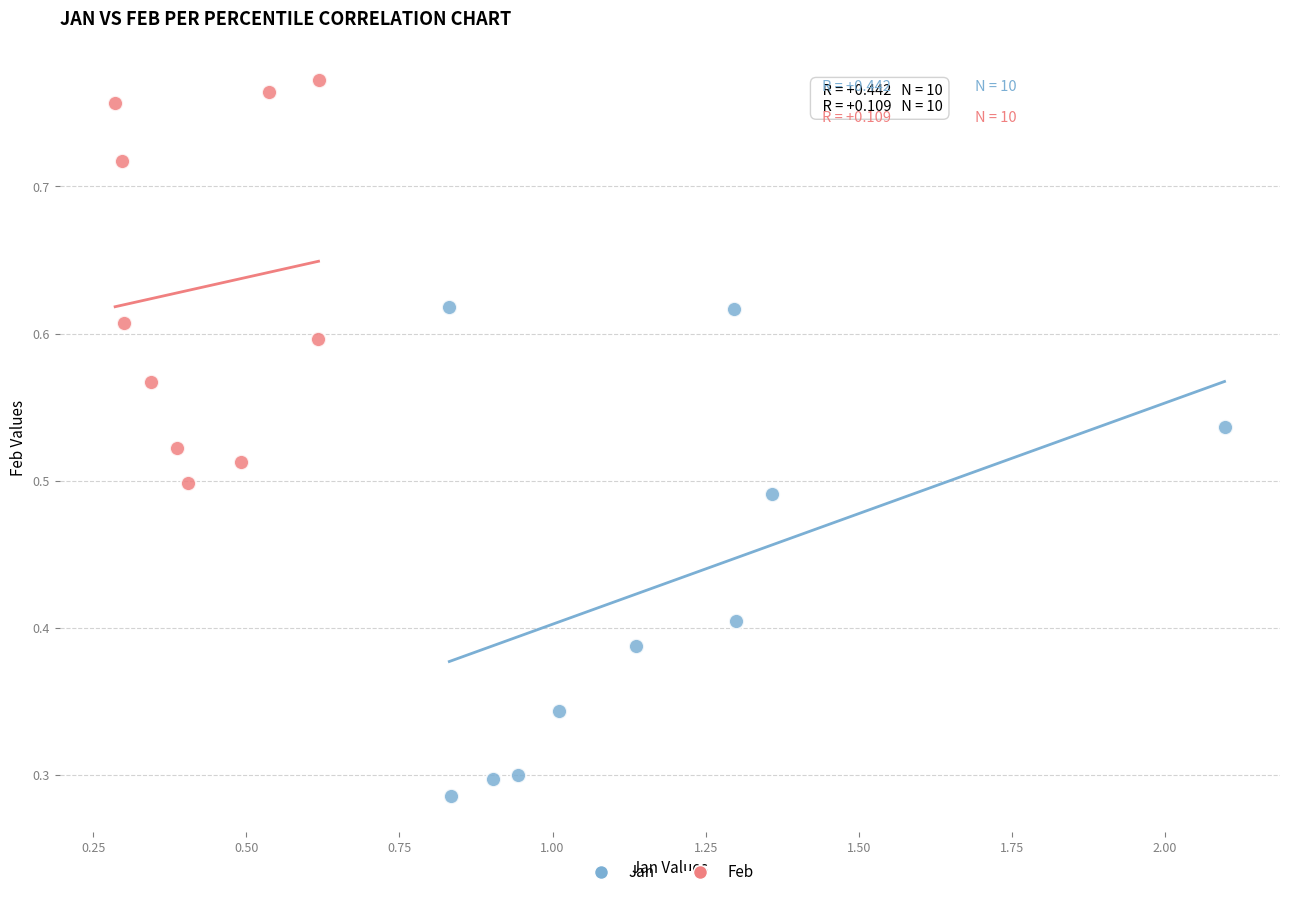

Which series reaches the maximum Y coordinate?

Feb